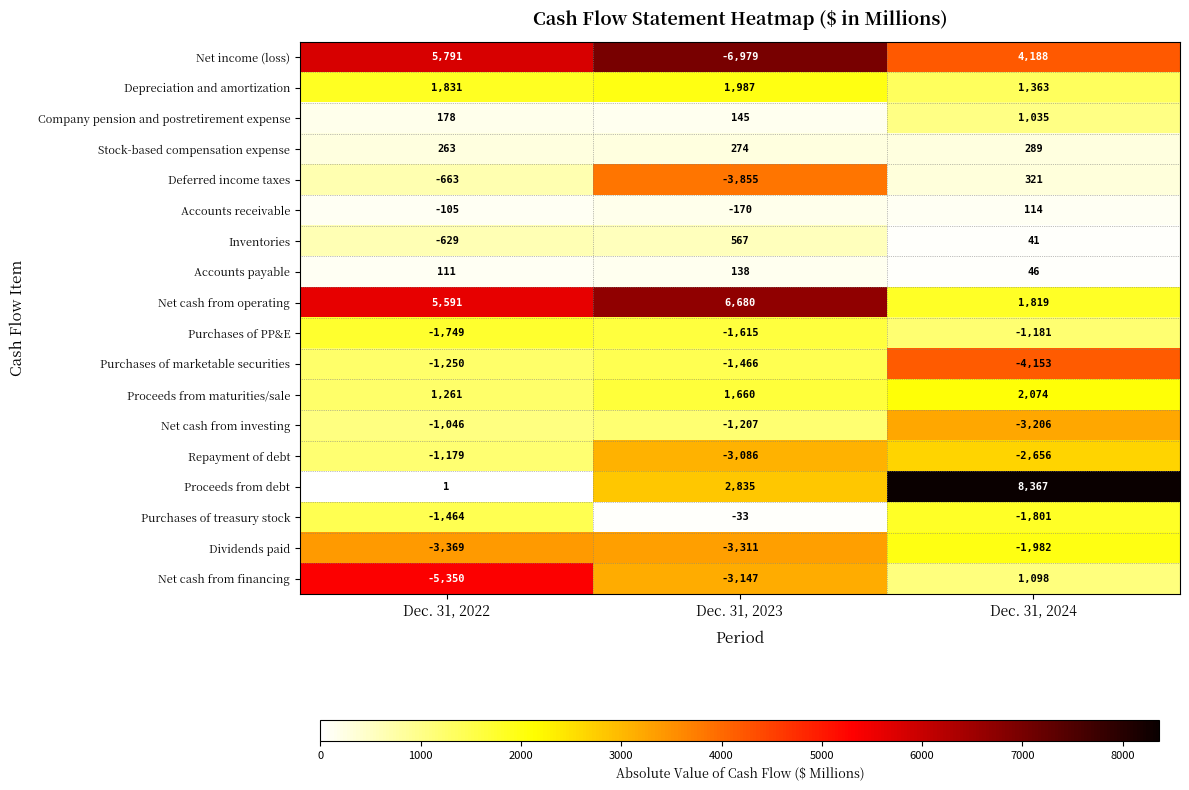

List the labels in order of Repayment of debt value, largest first.

Dec. 31, 2022, Dec. 31, 2024, Dec. 31, 2023